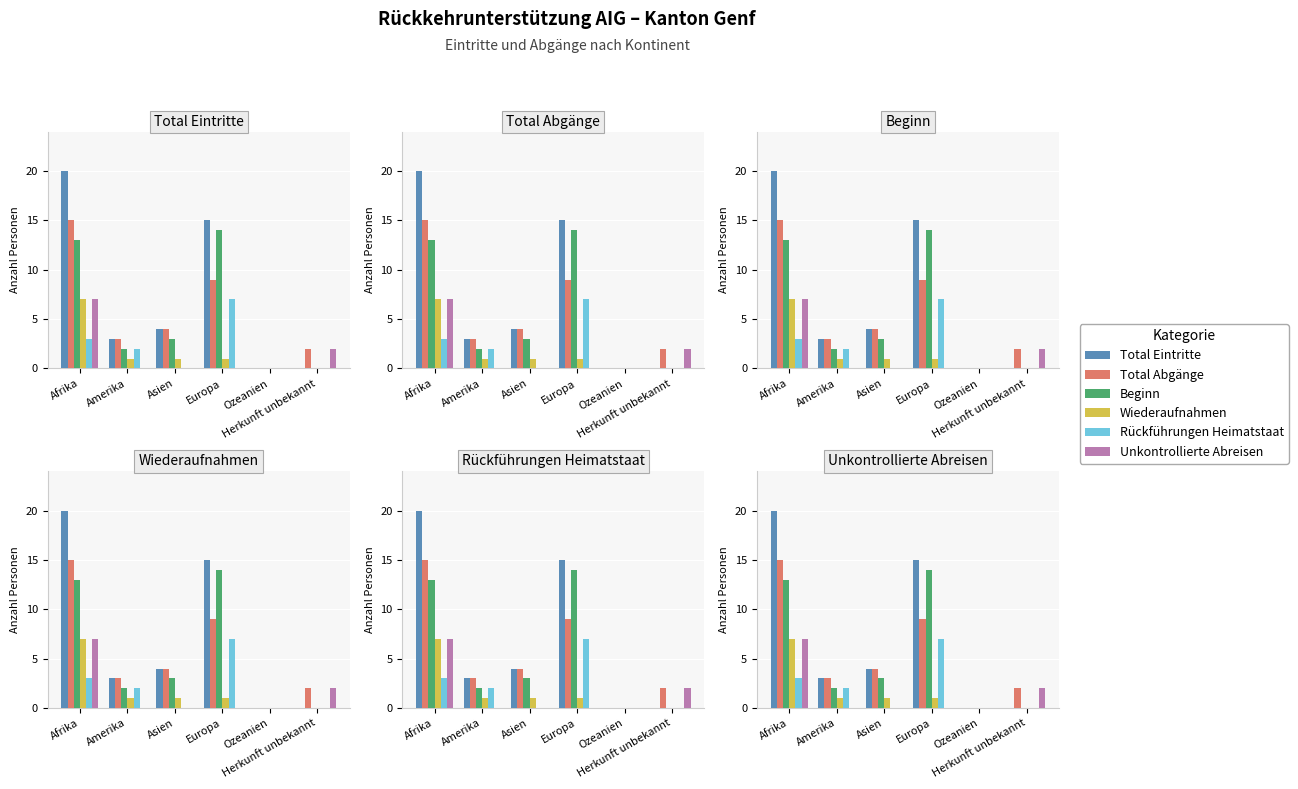

Which label corresponds to the largest value in the chart?

Afrika